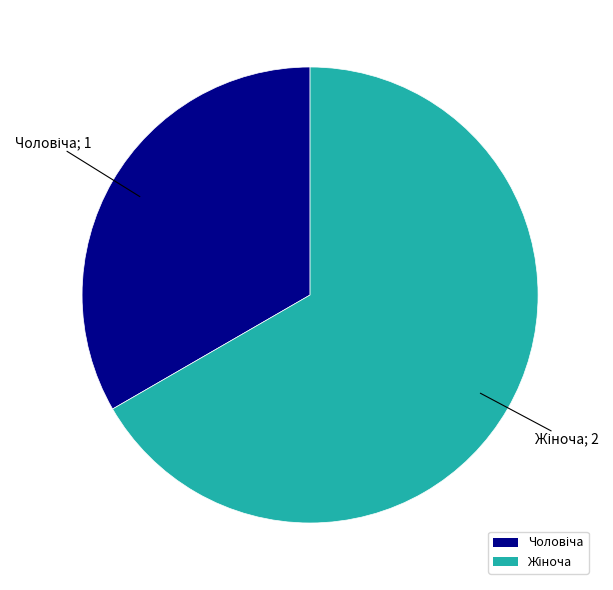

Is there a majority slice in this chart?

Yes